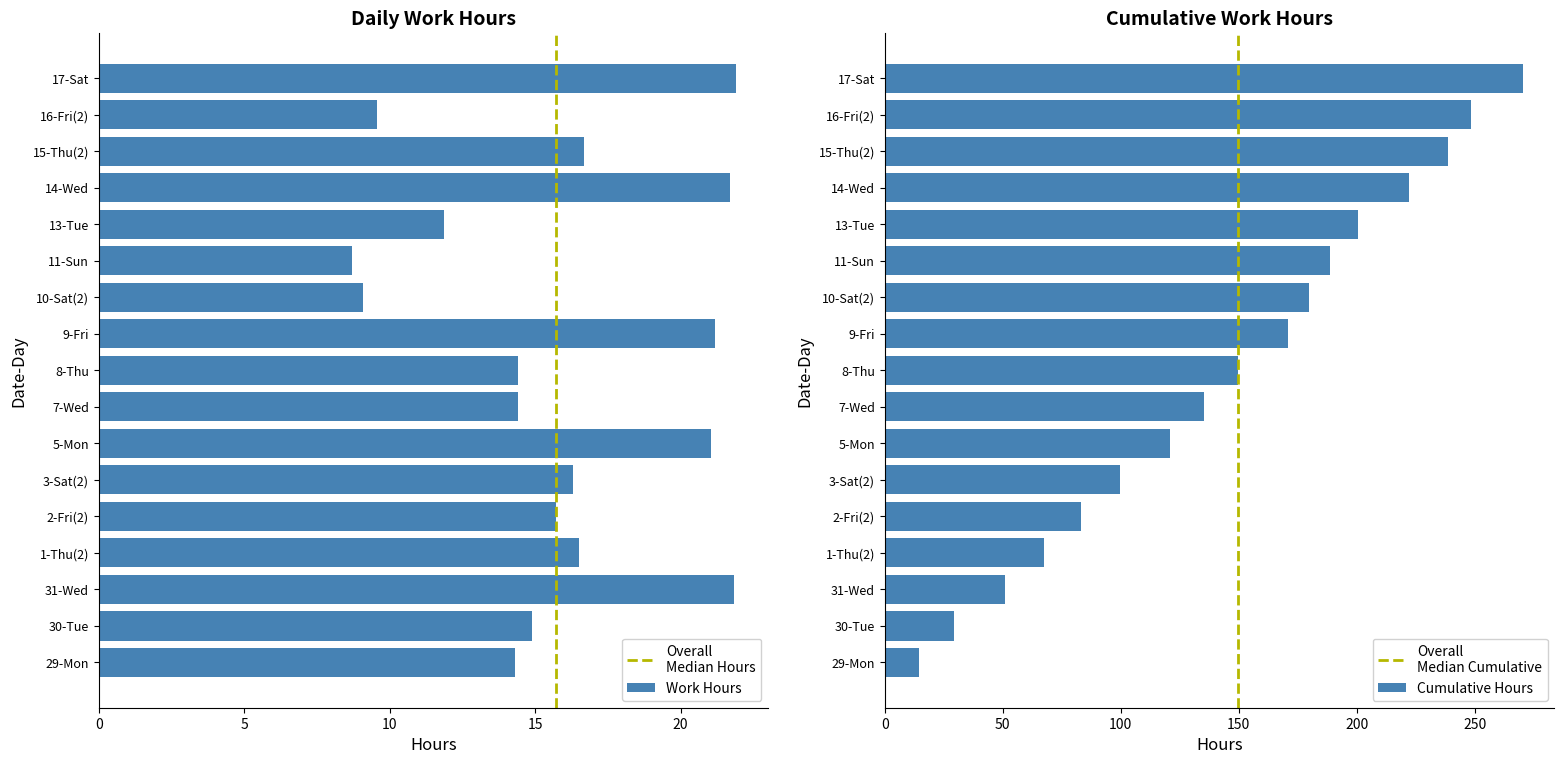

Reading left to right, list all the values displayed in this chart.

14.3	14.9	21.9	16.5	15.7	16.3	21.1	14.4	14.4	21.2	9.1	8.7	11.9	21.7	16.7	9.6	21.9